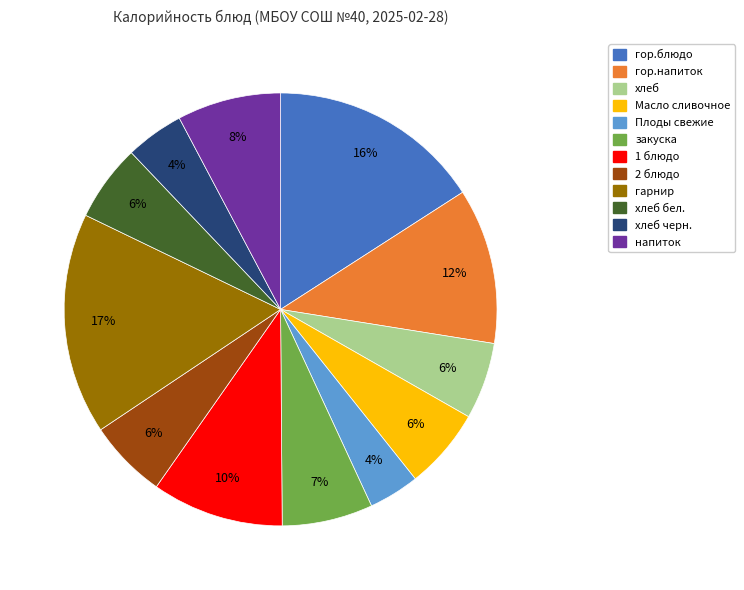

How many segments does this pie chart have?

12